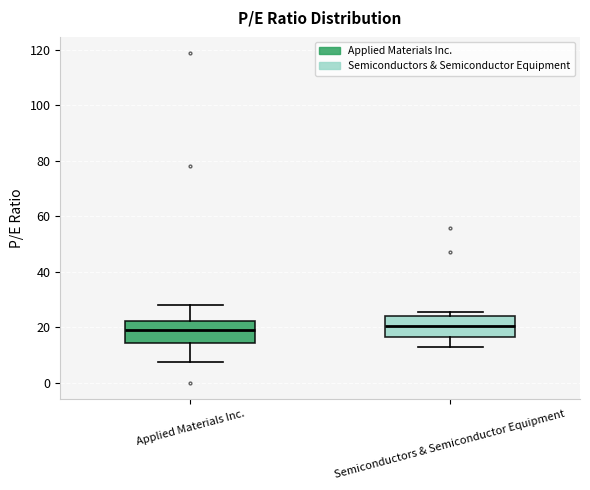

Where does the lower whisker of the box for Applied Materials Inc. end on the y-axis? The values are not printed on the chart, so give them approximately, as read against the axis.

8